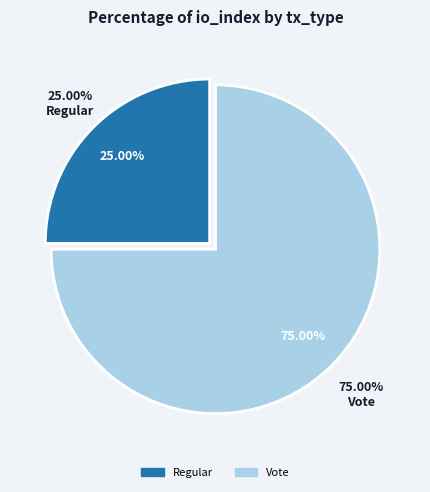

To the nearest percent, what is the combined percentage of Vote and Regular?

100%